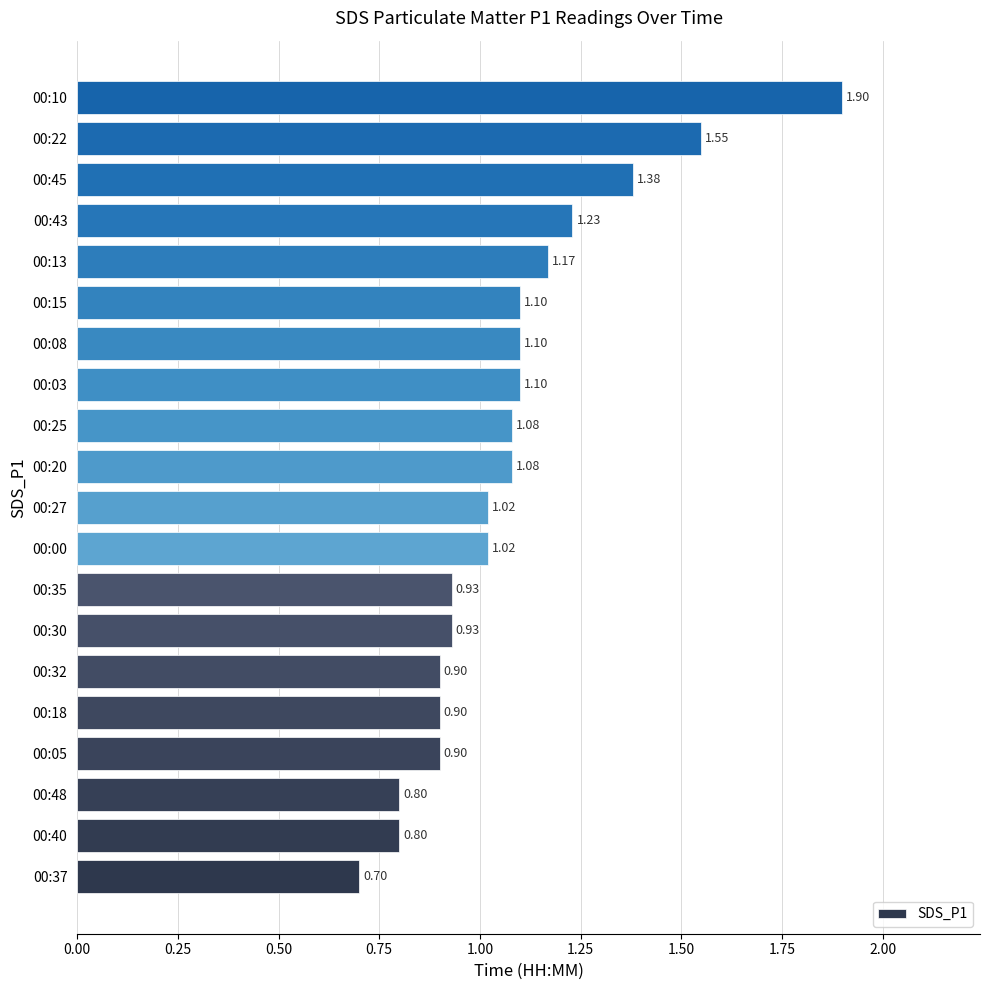

What is the sum of all values?

21.6